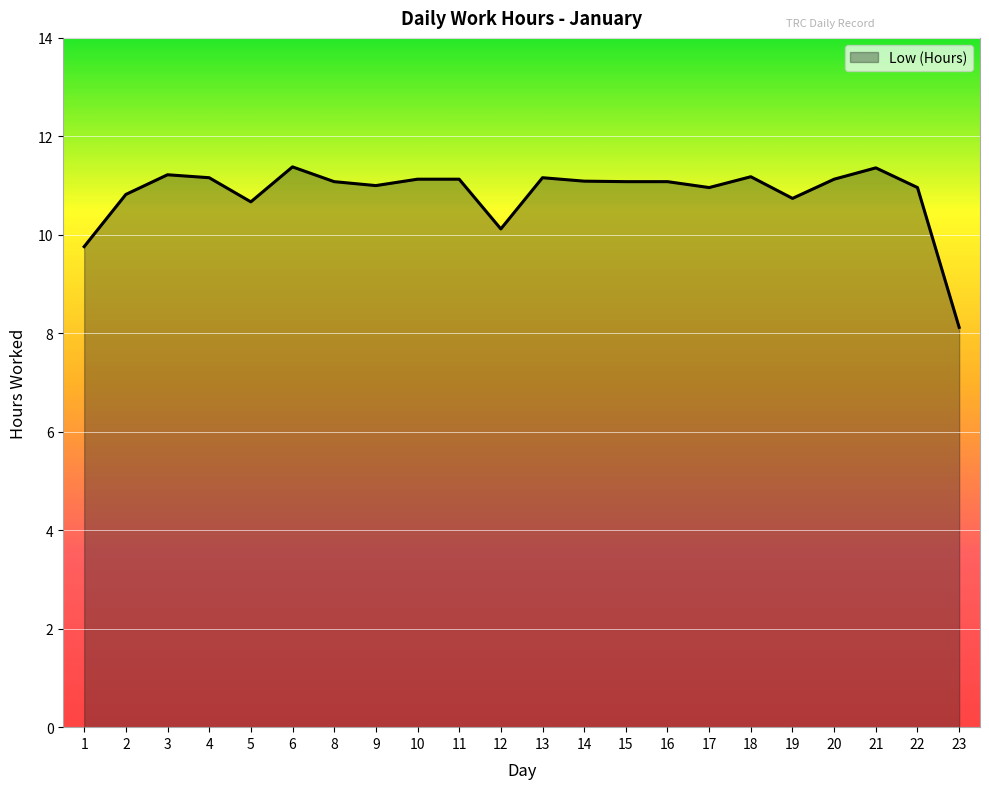

What is the difference between the values at 22 and 3?

0.3